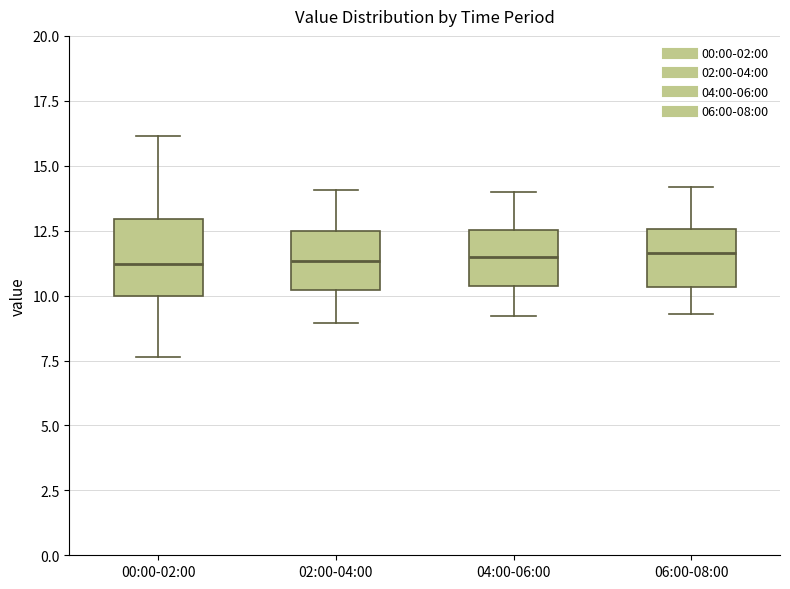

Where is the upper edge of the box for 04:00-06:00 on the y-axis? The values are not printed on the chart, so give them approximately, as read against the axis.

12.5